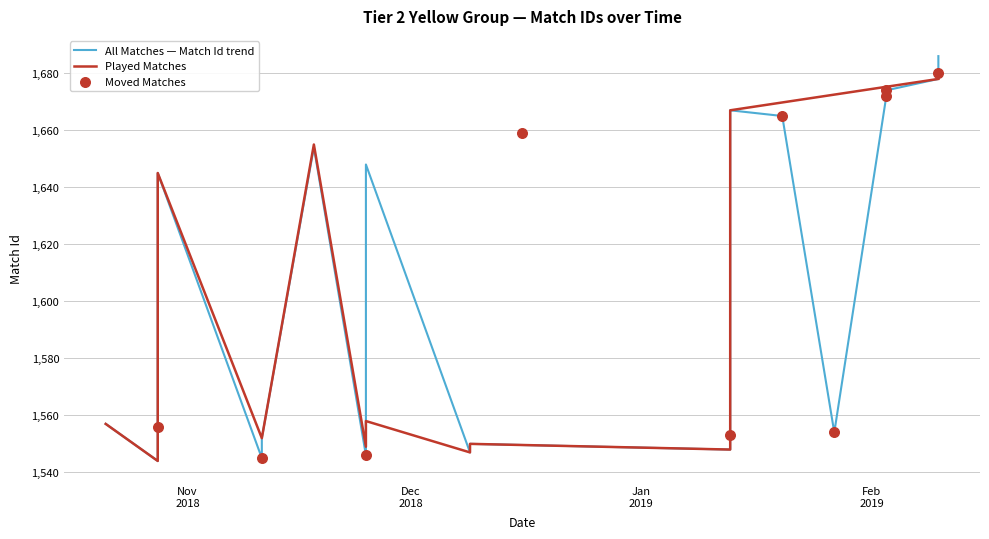

What is the change in value from 2018-10-28 to 2019-01-13?

-7